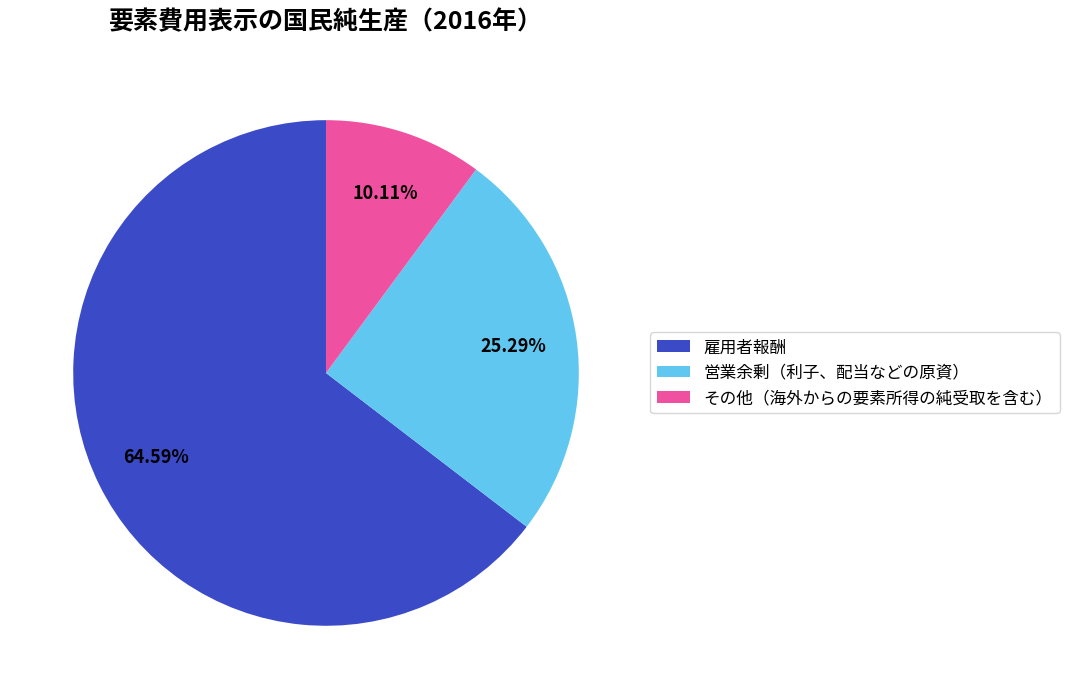

True or false: その他（海外からの要素所得の純受取を含む） accounts for 10% of the total.

True